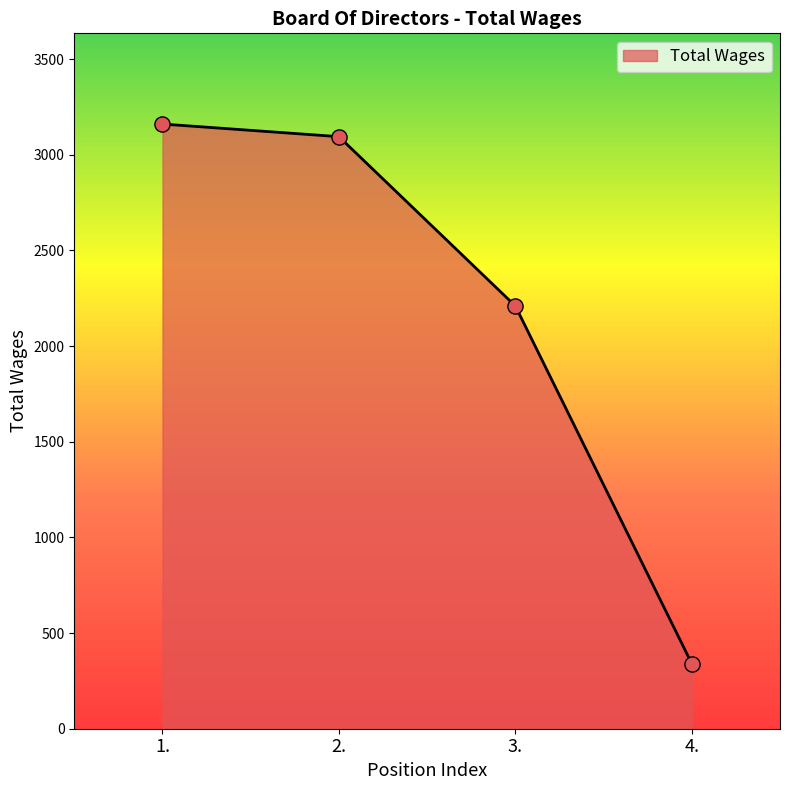

Between 4. and 3., which is larger?

3.